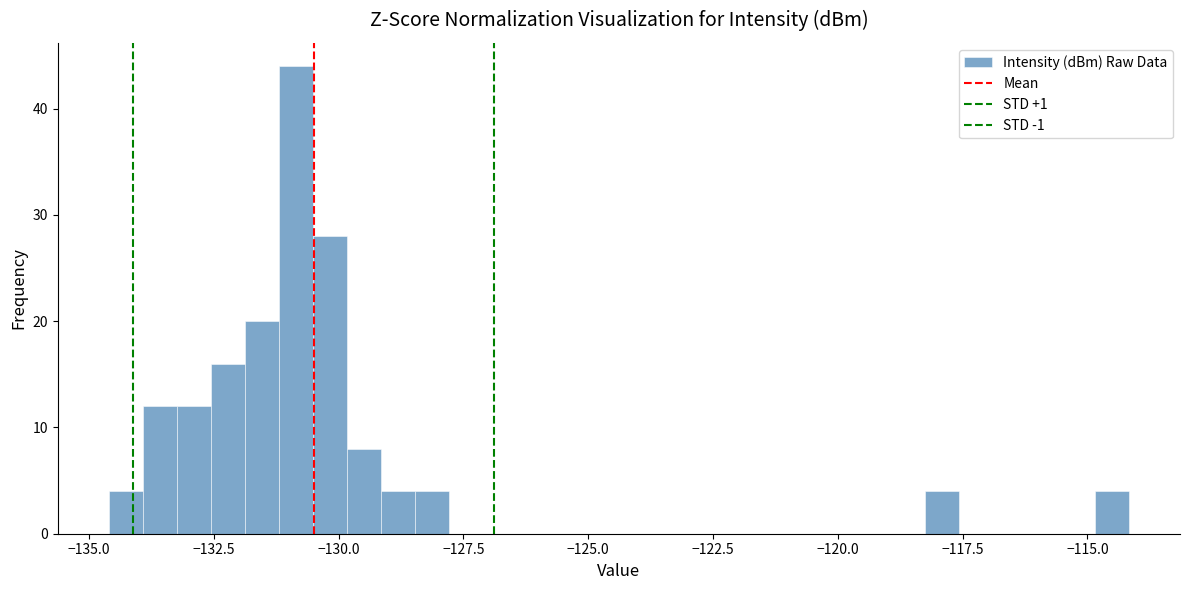

Around what value on the x-axis is the tallest bar? Give the approximate position of its centre, as read against the axis.

-131.0